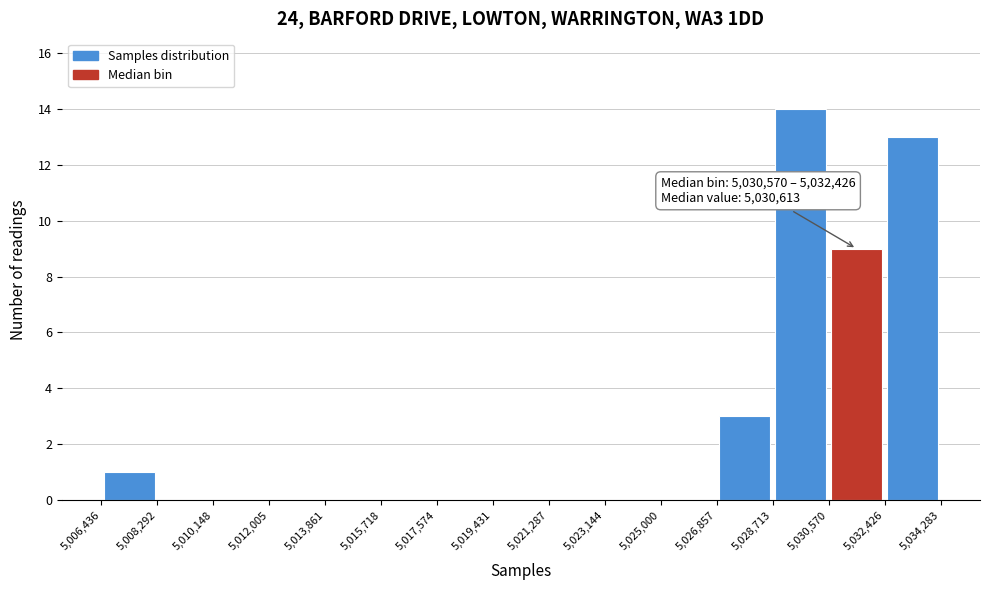

Which range on the x-axis has the tallest bar?

5,028,713 to 5,030,570